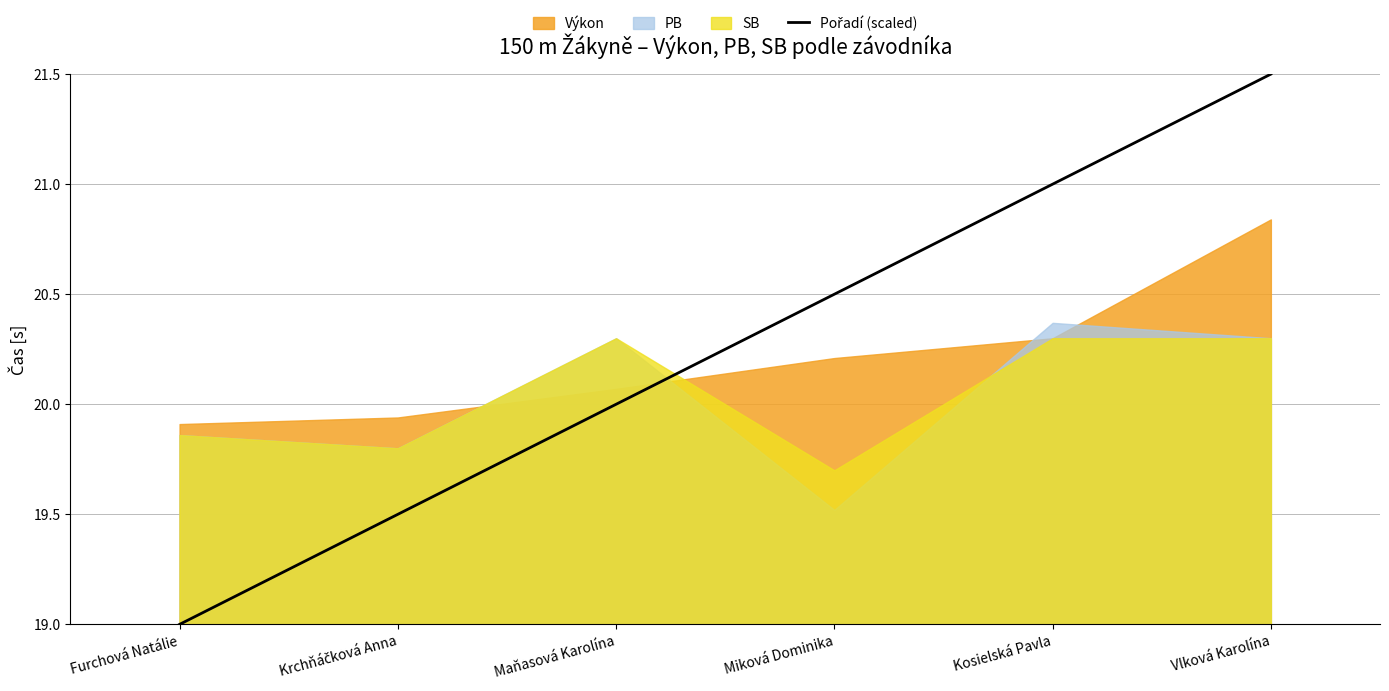

Rank the categories by value from lowest to highest.

Furchová Natálie, Krchňáčková Anna, Maňasová Karolína, Miková Dominika, Kosielská Pavla, Vlková Karolína